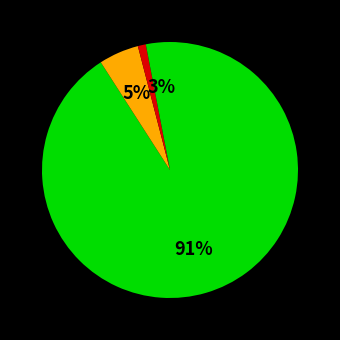

Count the number of slices in the pie.

4